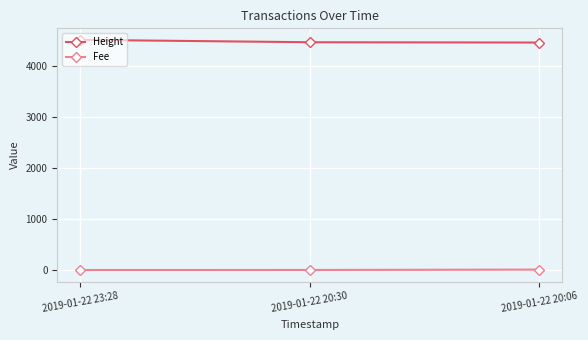

True or false: Fee has a value of 0.1 at 2019-01-22 23:28.

True